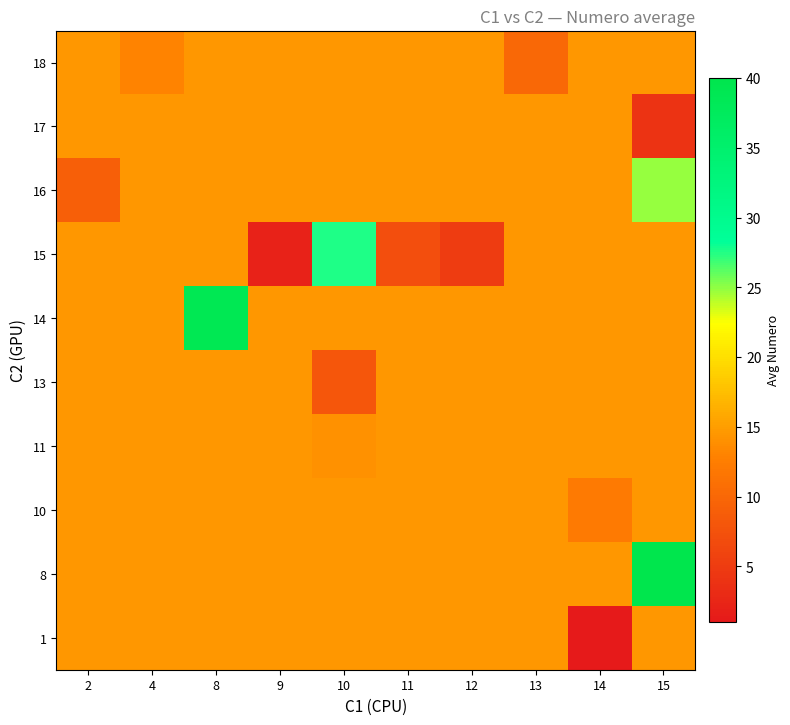

Reading left to right, extract all data points from this chart.

1: 2=14.4	4=14.4	8=14.4	9=14.4	10=14.4	11=14.4	12=14.4	13=14.4	14=1.0	15=14.4
8: 2=14.4	4=14.4	8=14.4	9=14.4	10=14.4	11=14.4	12=14.4	13=14.4	14=14.4	15=40.0
10: 2=14.4	4=14.4	8=14.4	9=14.4	10=14.4	11=14.4	12=14.4	13=14.4	14=12.0	15=14.4
11: 2=14.4	4=14.4	8=14.4	9=14.4	10=14.0	11=14.4	12=14.4	13=14.4	14=14.4	15=14.4
13: 2=14.4	4=14.4	8=14.4	9=14.4	10=8.0	11=14.4	12=14.4	13=14.4	14=14.4	15=14.4
14: 2=14.4	4=14.4	8=39.0	9=14.4	10=14.4	11=14.4	12=14.4	13=14.4	14=14.4	15=14.4
15: 2=14.4	4=14.4	8=14.4	9=2.0	10=27.5	11=7.0	12=5.0	13=14.4	14=14.4	15=14.4
16: 2=9.0	4=14.4	8=14.4	9=14.4	10=14.4	11=14.4	12=14.4	13=14.4	14=14.4	15=24.8
17: 2=14.4	4=14.4	8=14.4	9=14.4	10=14.4	11=14.4	12=14.4	13=14.4	14=14.4	15=4.0
18: 2=14.4	4=13.0	8=14.4	9=14.4	10=14.4	11=14.4	12=14.4	13=10.0	14=14.4	15=14.4